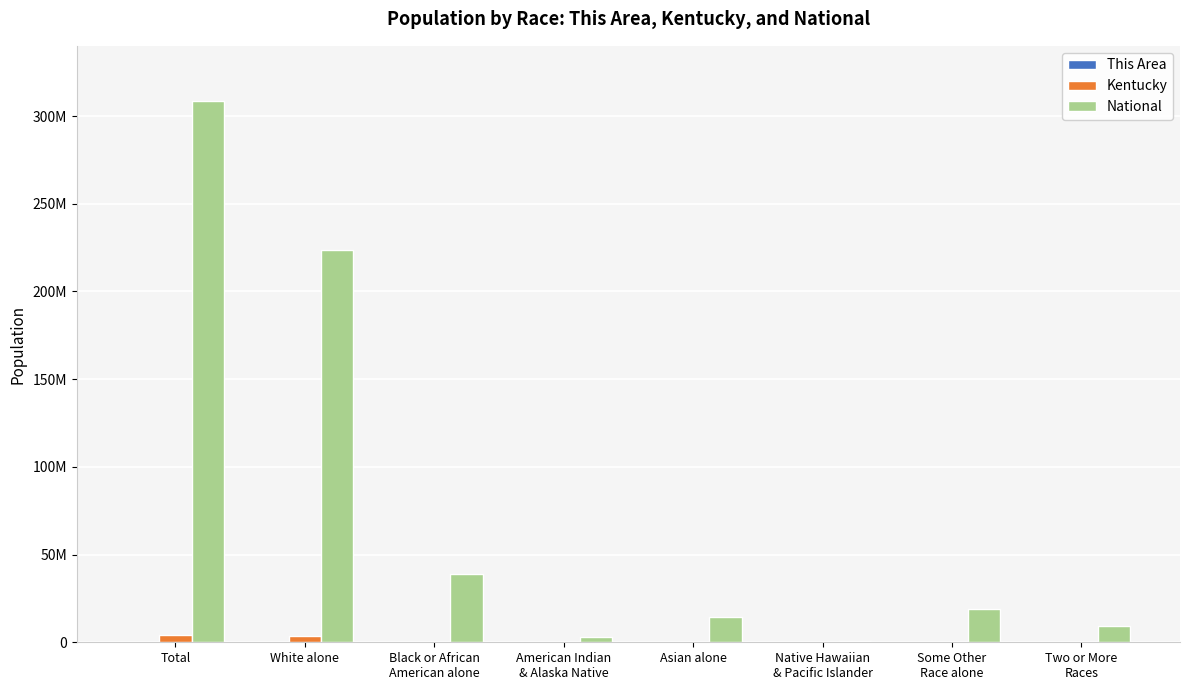

Reading left to right, extract all data points from this chart.

This Area: 228	227	0	0	1	0	0	0
Kentucky: 4339367	3809537	337520	10120	48930	2501	55551	75208
National: 308745538	223553265	38929319	2932248	14674252	540013	19107368	9009073